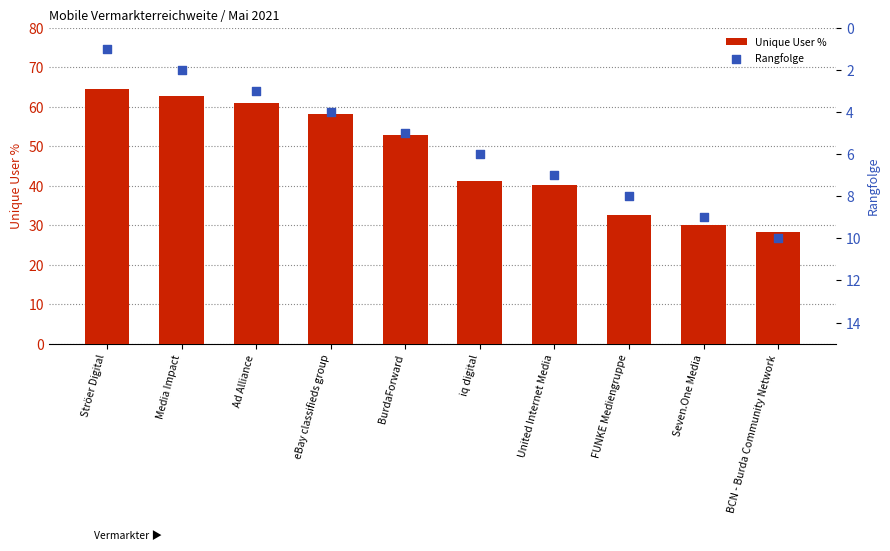

Which series reaches the maximum Y coordinate?

Unique User %